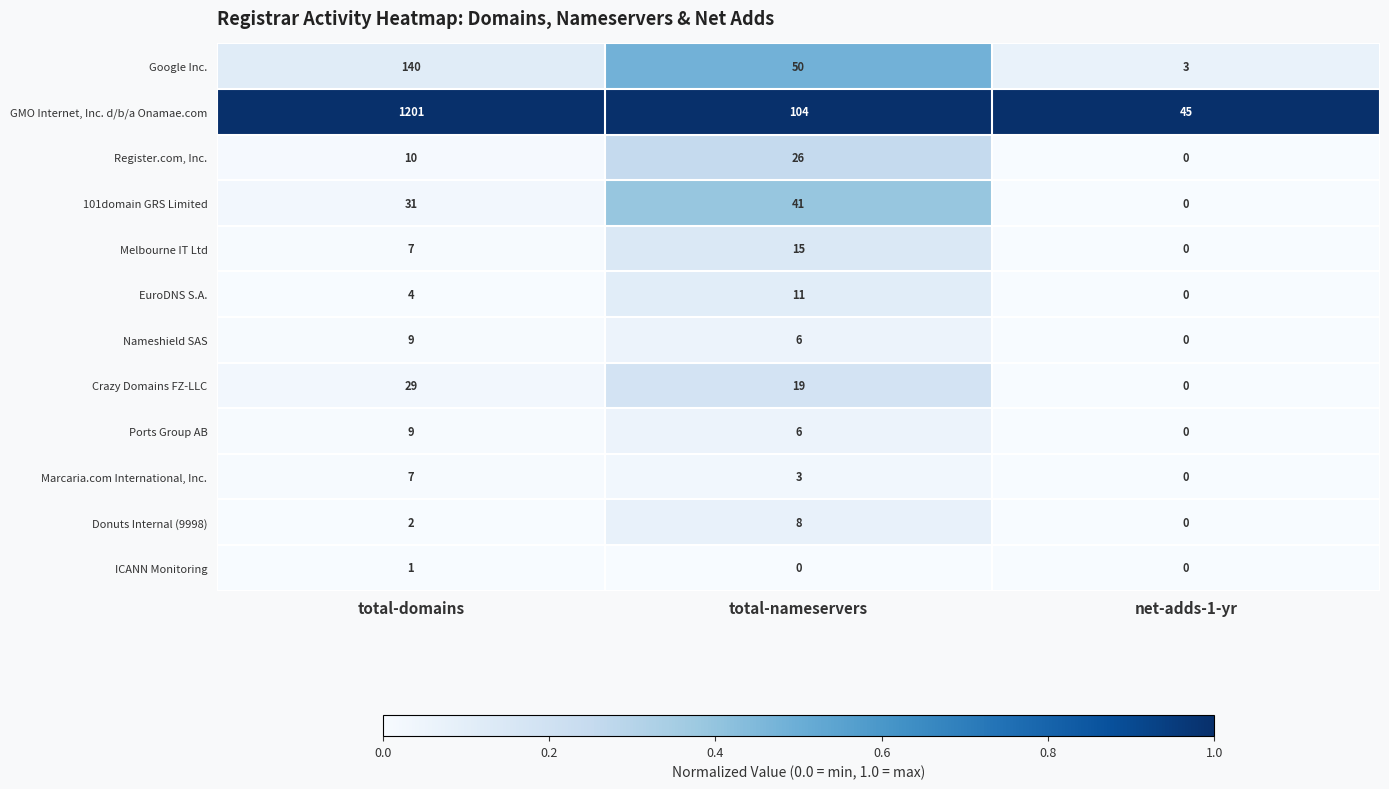

What is the sum of the Melbourne IT Ltd values at total-nameservers and total-domains?

22